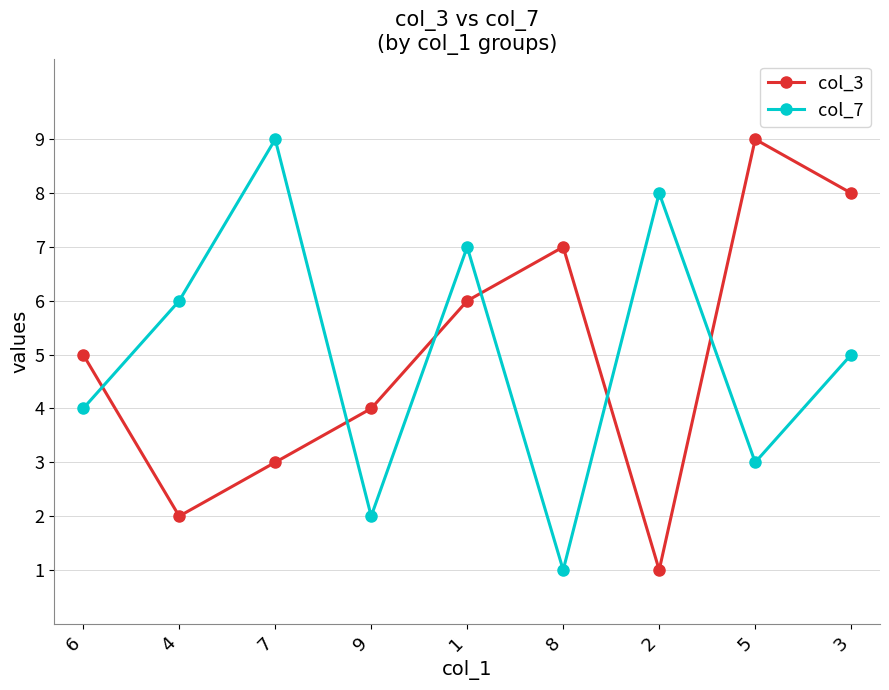

Where does the col_7 series first go above 5?

4